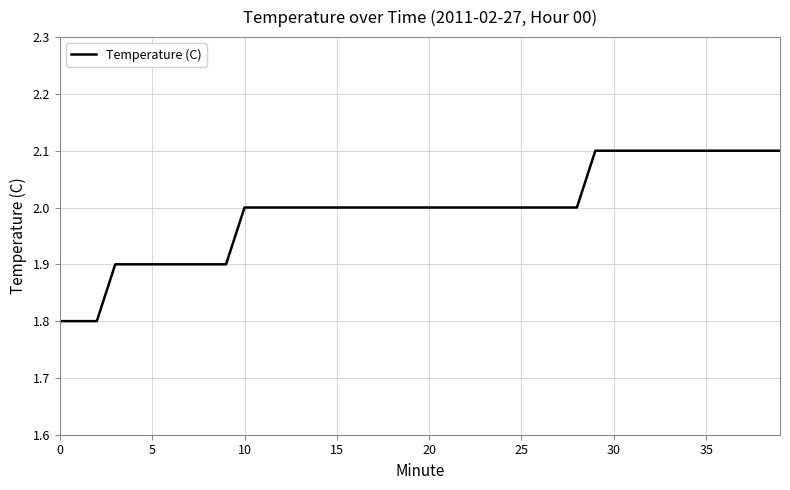

What is the smallest value displayed?

1.8